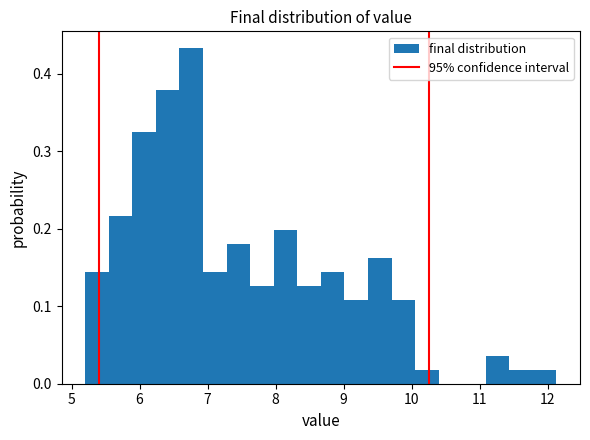

Around what value on the x-axis is the tallest bar? Give the approximate position of its centre, as read against the axis.

6.8